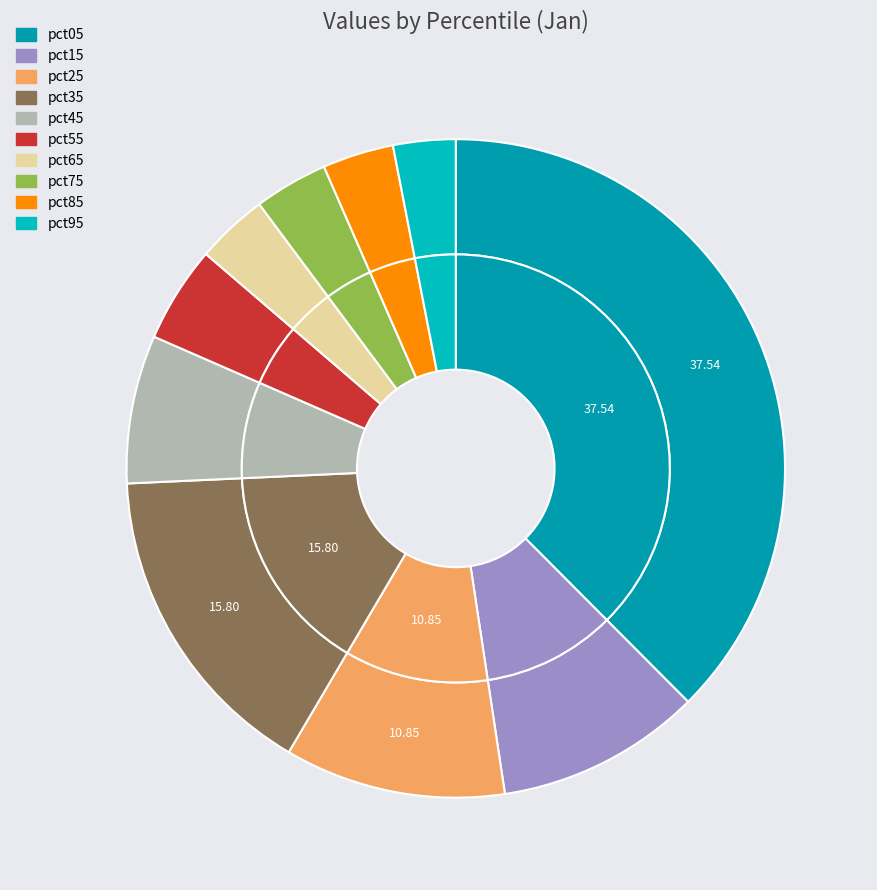

Combined, do pct25 and pct05 account for over 50%?

No